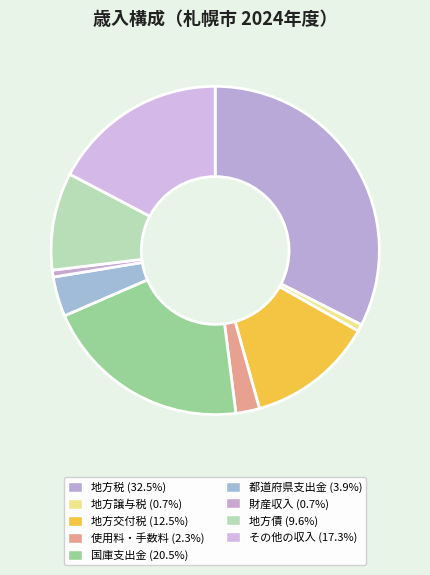

How many segments does this pie chart have?

9